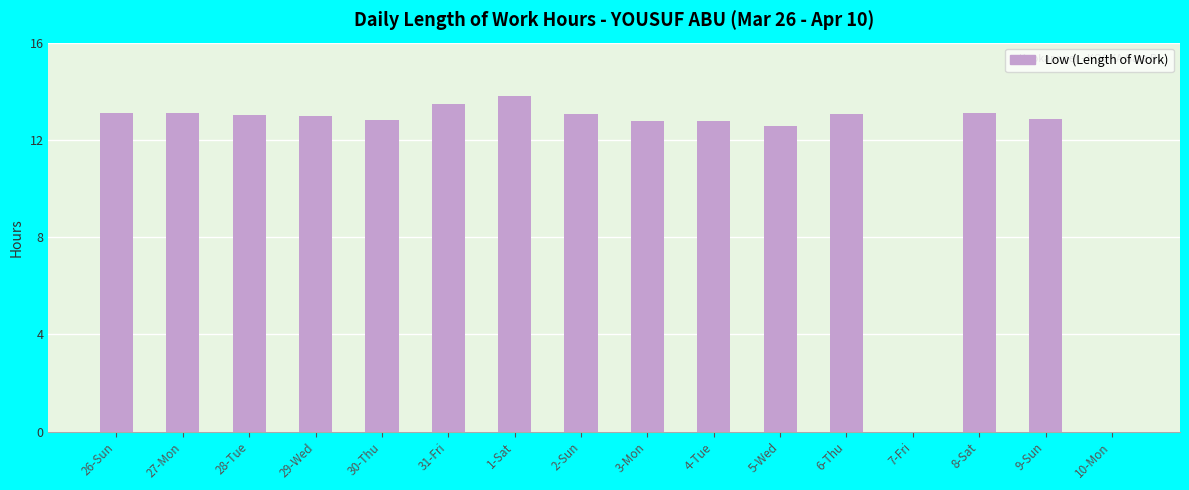

The value at 31-Fri is 23.3. True or false?

False